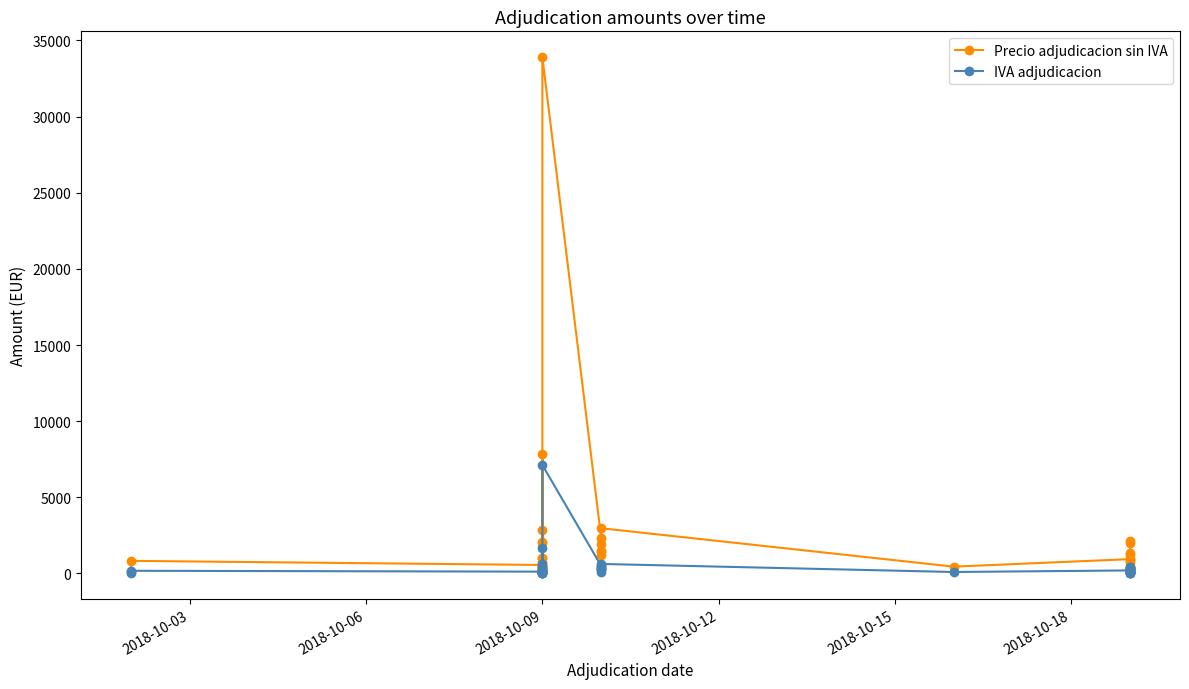

Is it true that IVA adjudicacion equals 27.4 at 2018-10-09?

False